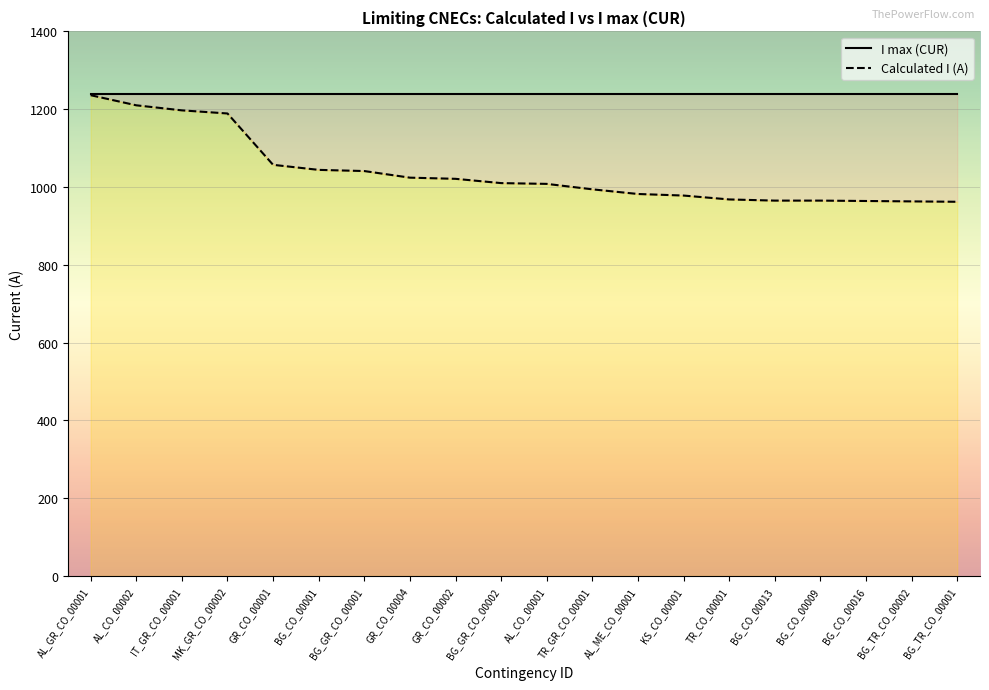

True or false: Calculated I (A) and I max (CUR) intersect in this chart.

False